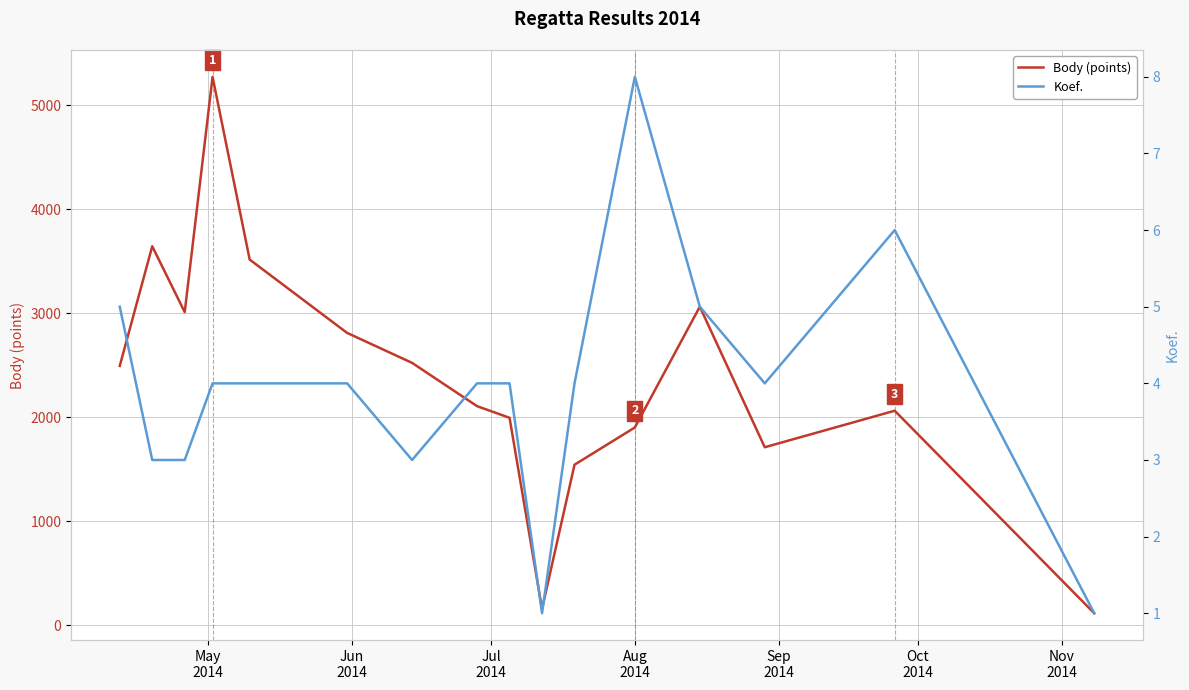

Is the value of Koef. at 14 greater than the value of Body (points) at 10?

No